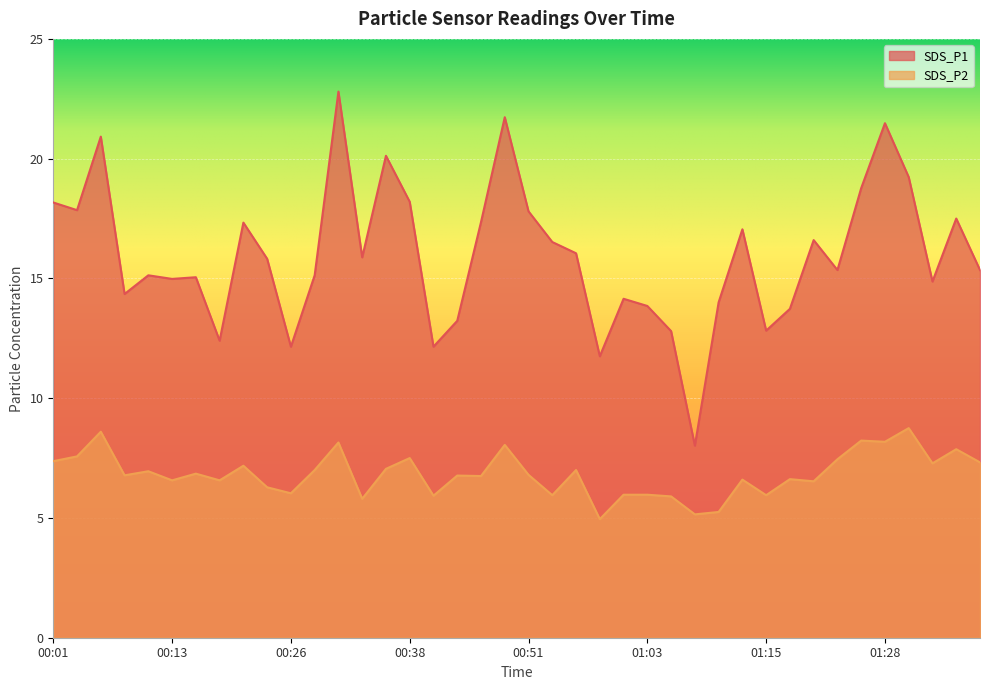

Between 01:35 and 01:20, which is larger?

01:35